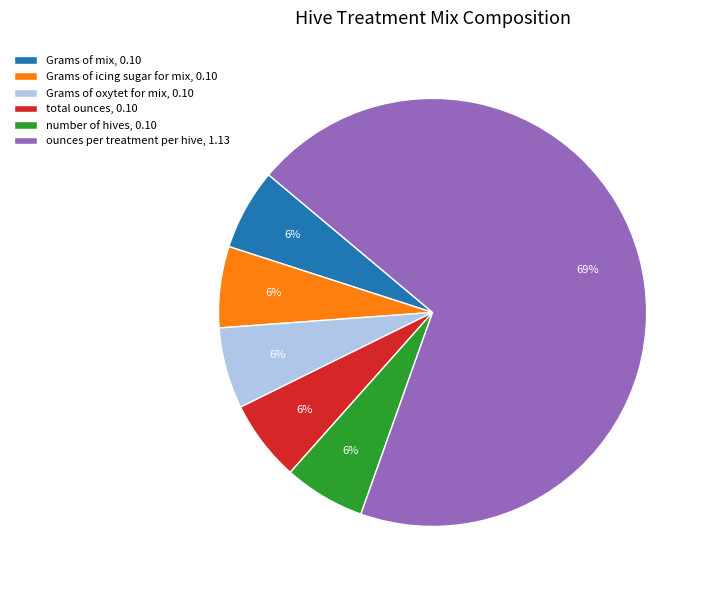

To the nearest percent, what percentage of the pie is Grams of mix, 0.10?

6%